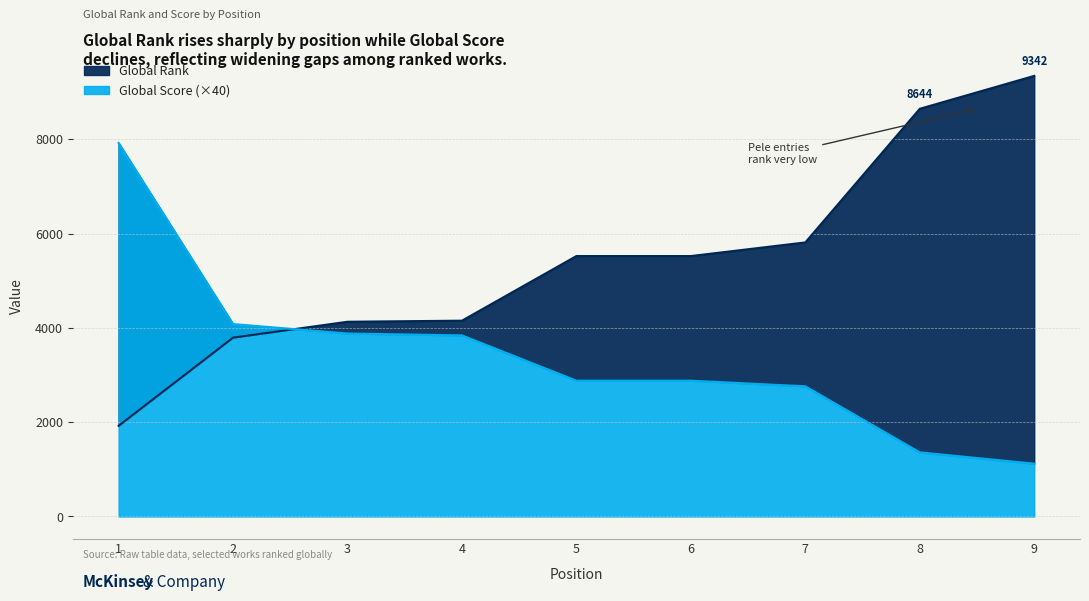

Which category has the lowest value across all series?

9